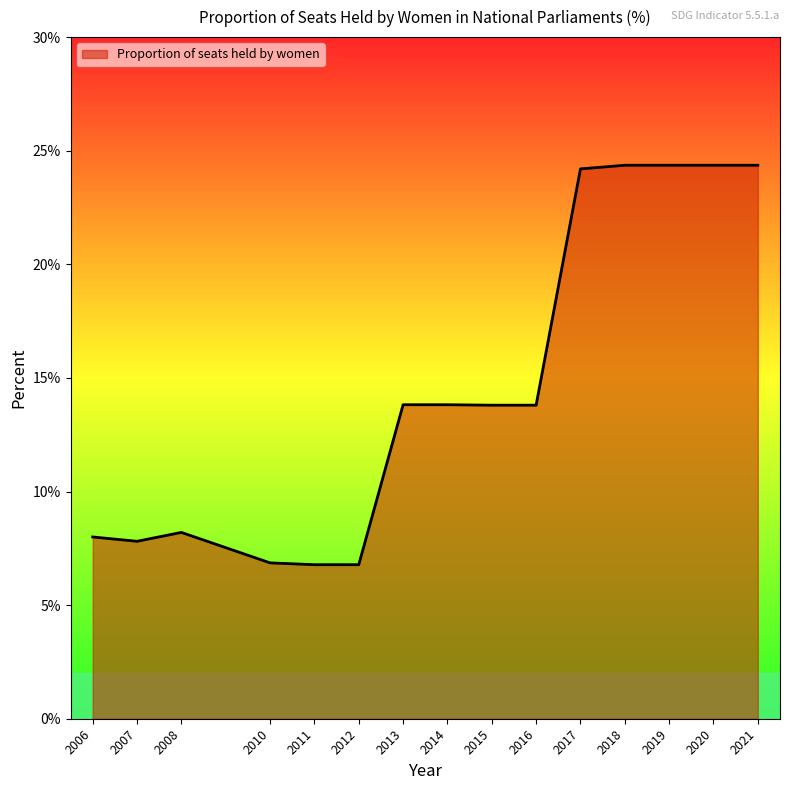

What is the maximum value shown in the chart?

24.4